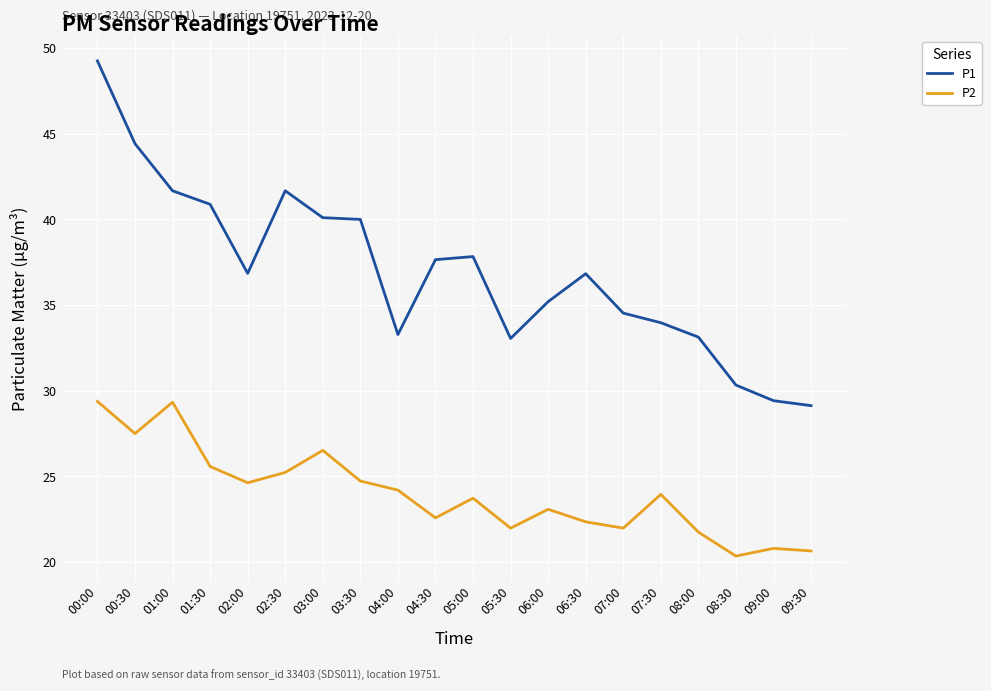

Which series has the widest spread of values?

P1